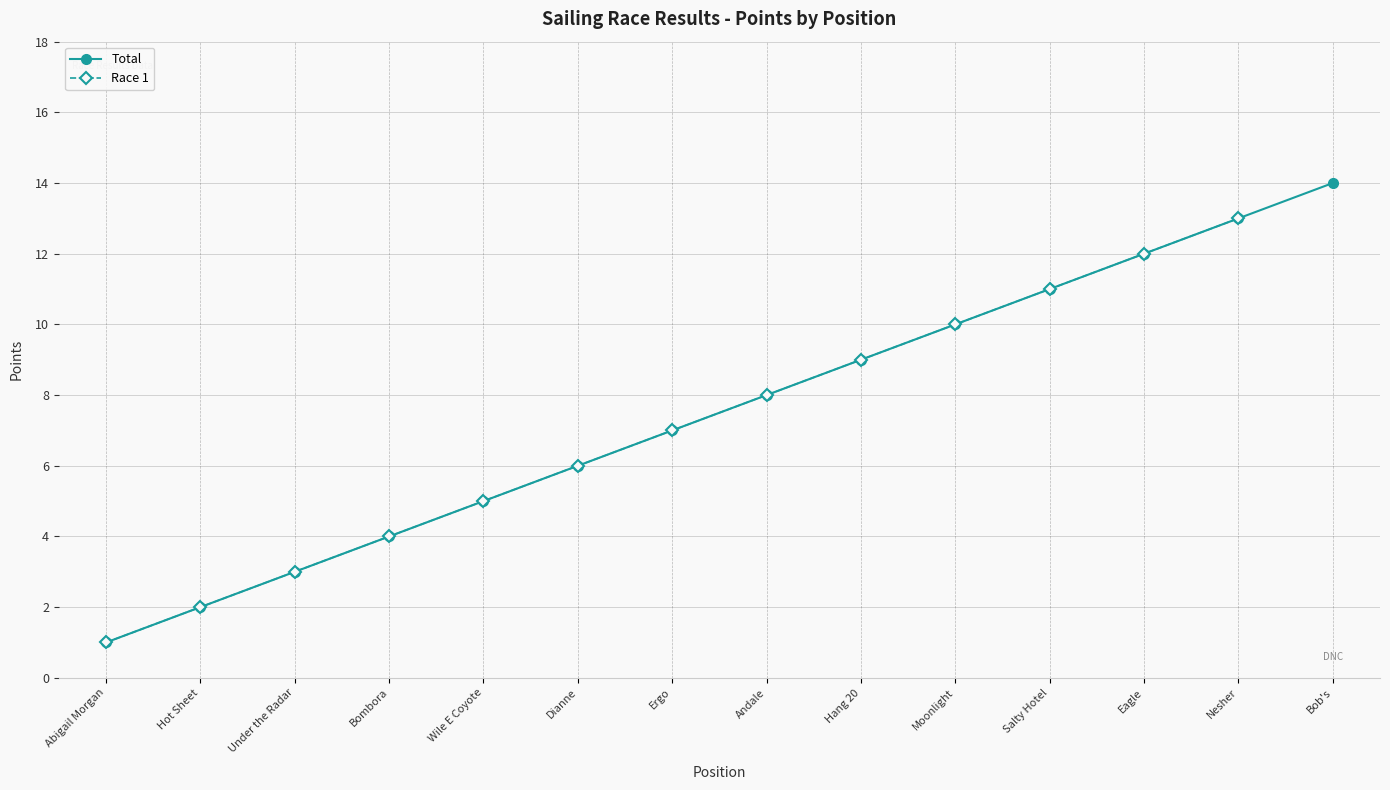

Rank the categories by Total value from lowest to highest.

Abigail Morgan, Hot Sheet, Under the Radar, Bombora, Wile E Coyote, Dianne, Ergo, Andale, Hang 20, Moonlight, Salty Hotel, Eagle, Nesher, Bob's